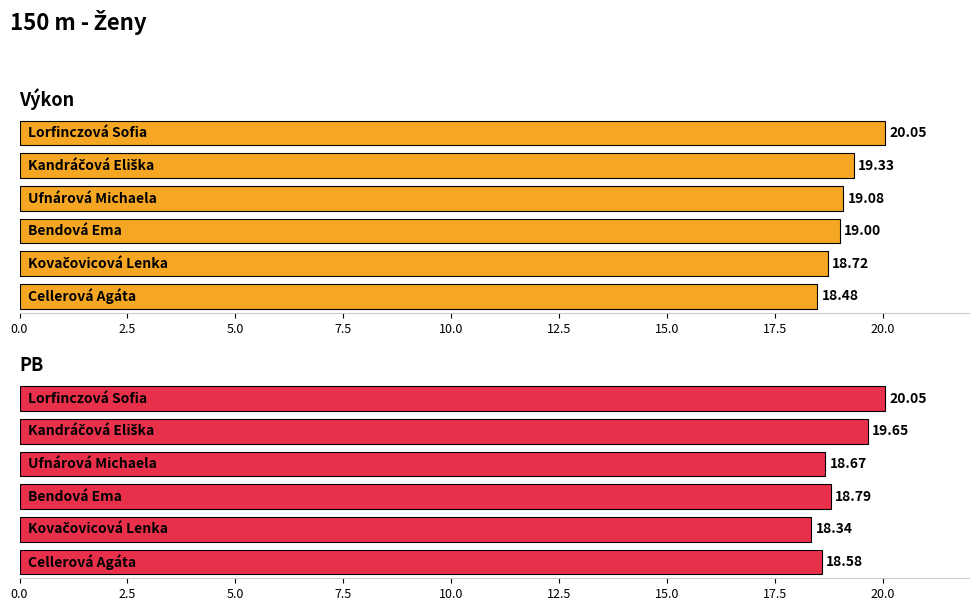

The value of Výkon at Bendová Ema is 19.0. True or false?

True